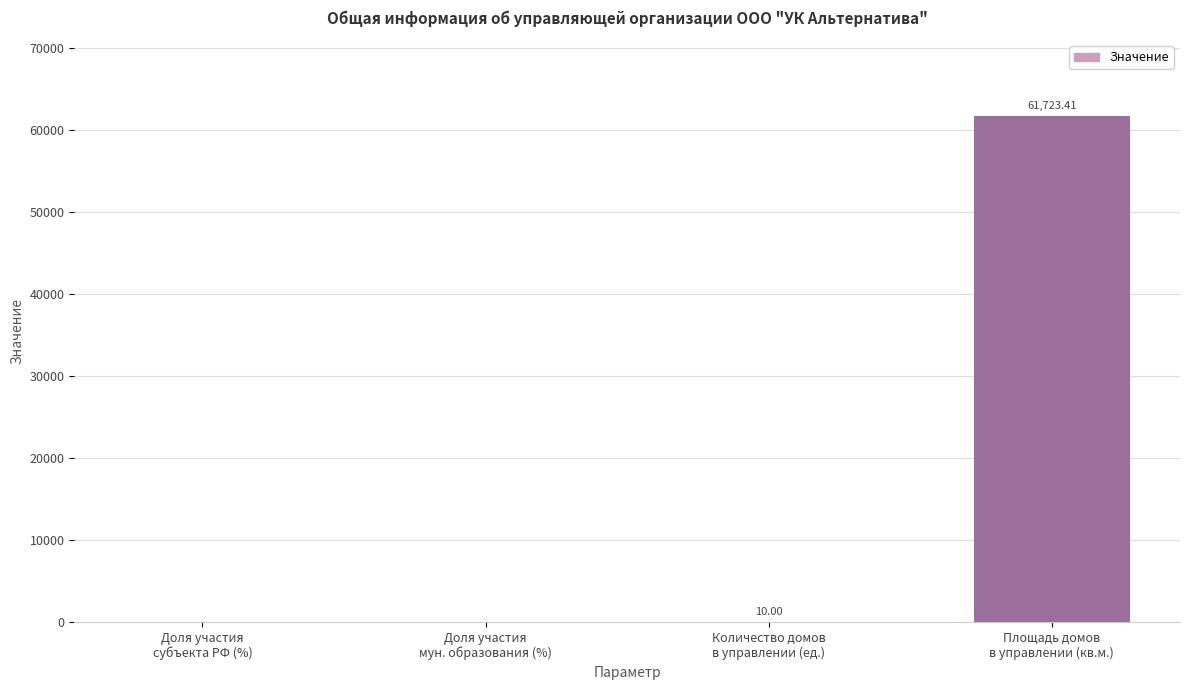

Reading right to left, what are all the values shown in this chart?

61723.4	10.0	0.0	0.0